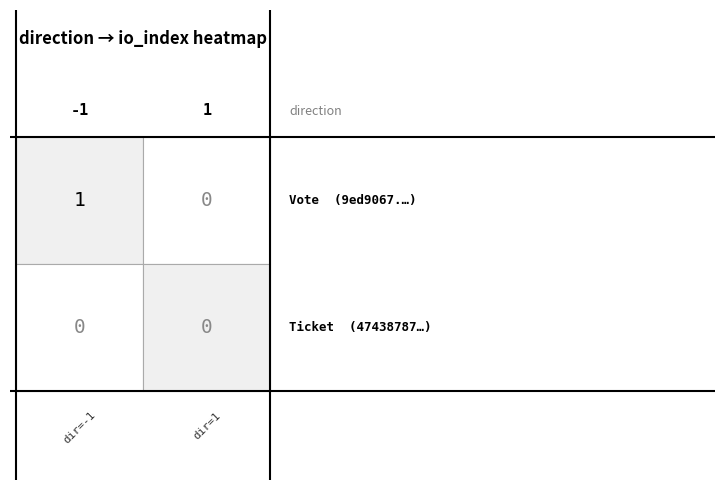

The value of 9ed9067341e819c7c923d42adc3c691811421bf at 1 is 0. True or false?

True